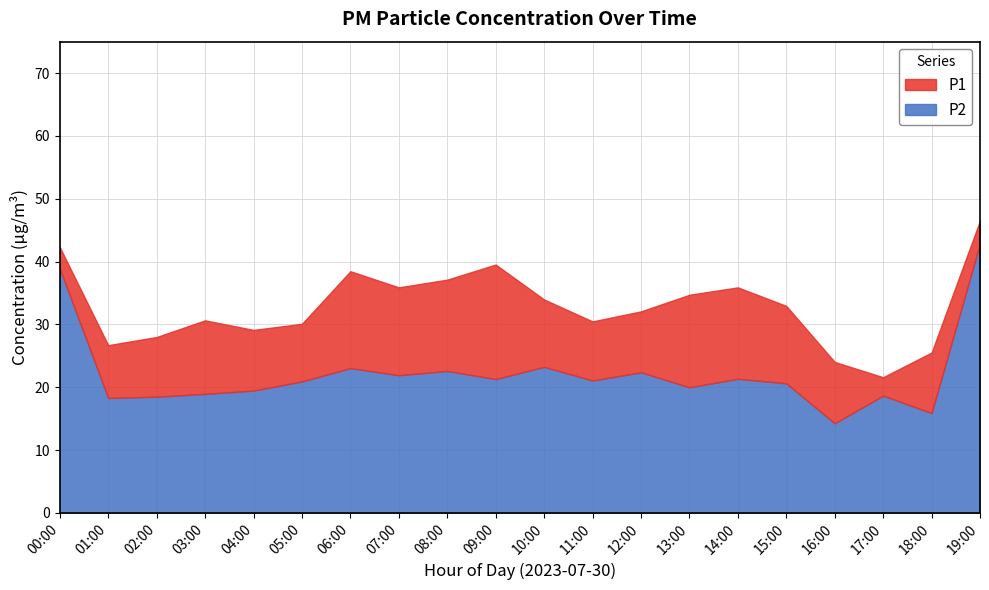

List the series in order of their peak value, highest first.

P1, P2